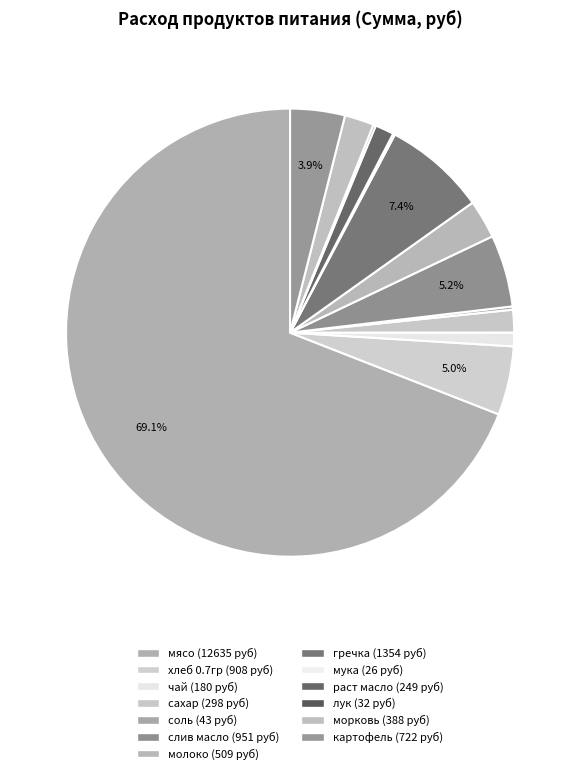

What is the total percentage of гречка and слив масло?

12.6%